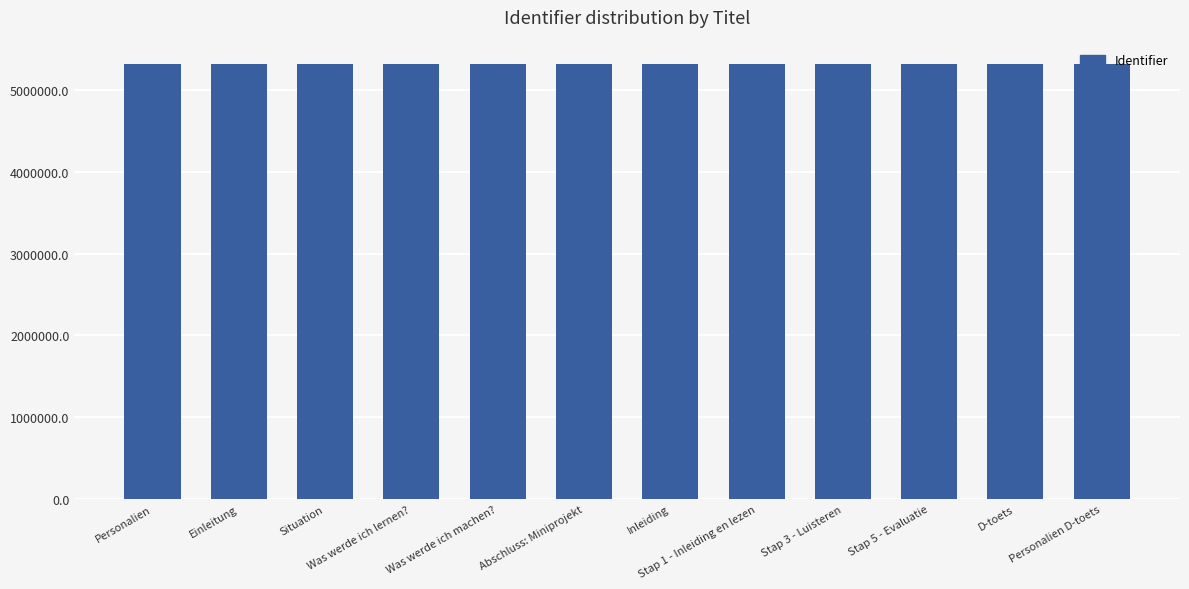

What is the smallest value displayed?

5313492